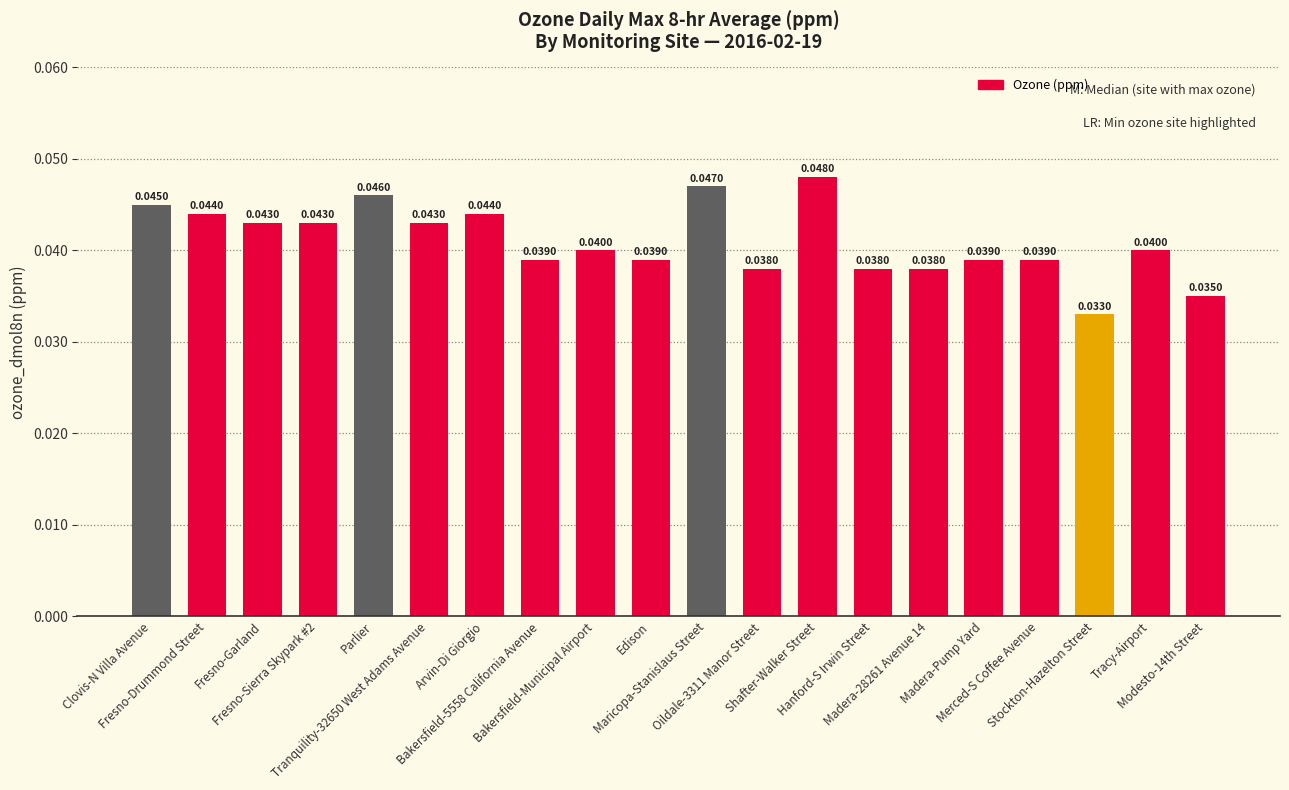

Reading right to left, what are all the values shown in this chart?

Modesto-14th Street=0.0	Tracy-Airport=0.0	Stockton-Hazelton Street=0.0	Merced-S Coffee Avenue=0.0	Madera-Pump Yard=0.0	Madera-28261 Avenue 14=0.0	Hanford-S Irwin Street=0.0	Shafter-Walker Street=0.0	Oildale-3311 Manor Street=0.0	Maricopa-Stanislaus Street=0.0	Edison=0.0	Bakersfield-Municipal Airport=0.0	Bakersfield-5558 California Avenue=0.0	Arvin-Di Giorgio=0.0	Tranquility-32650 West Adams Avenue=0.0	Parlier=0.0	Fresno-Sierra Skypark #2=0.0	Fresno-Garland=0.0	Fresno-Drummond Street=0.0	Clovis-N Villa Avenue=0.0